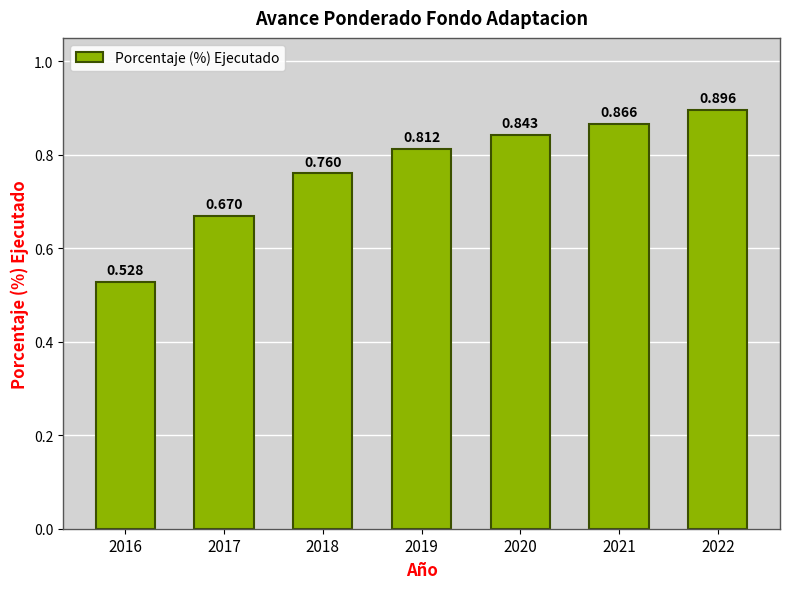

The value at 2016 is 0.5. True or false?

True